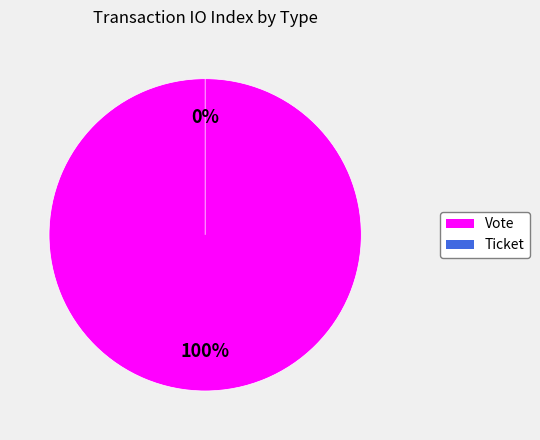

What percentage is the Vote slice, to the nearest percent?

100%